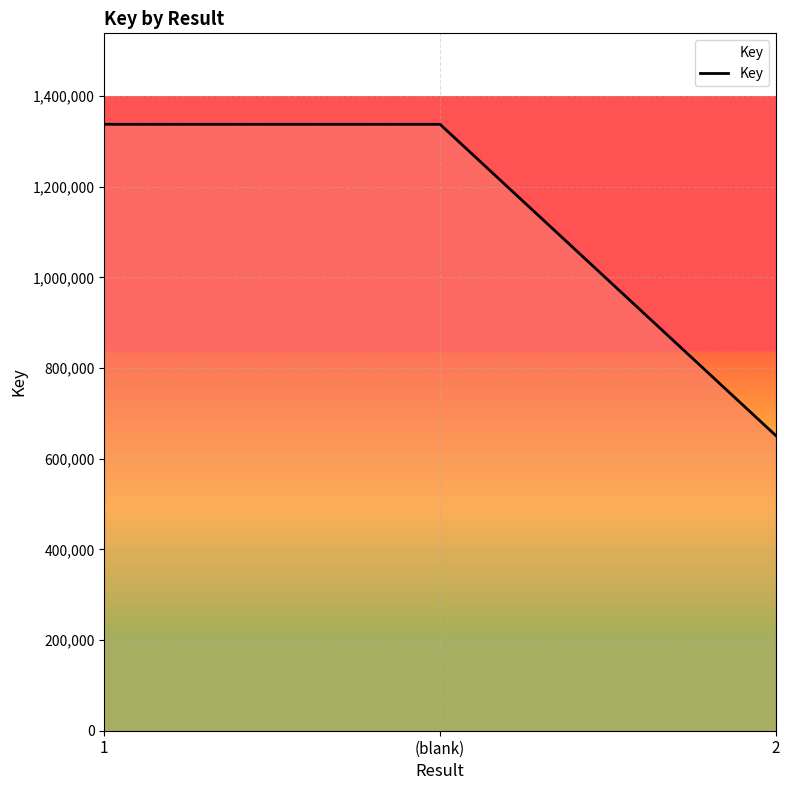

What is the smallest value displayed?

651061